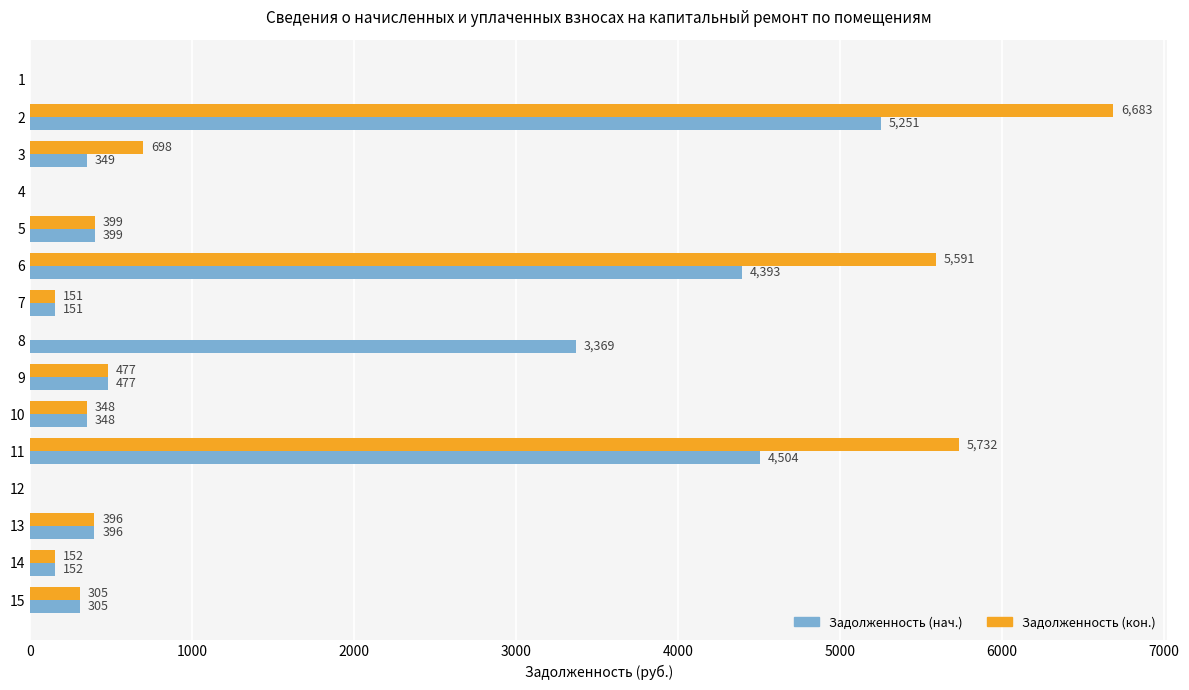

Which series has the largest range (max minus min)?

Задолженность (кон.)